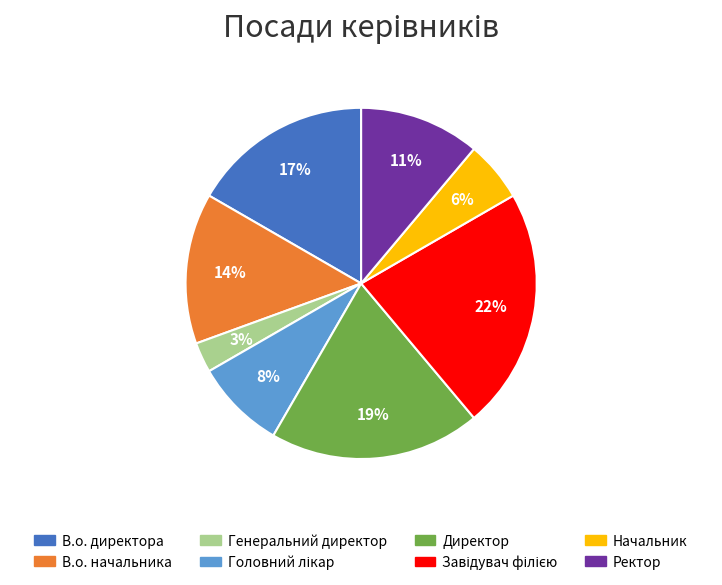

How many segments does this pie chart have?

8